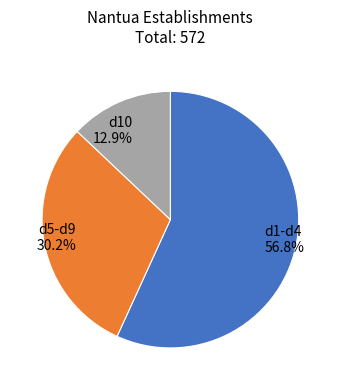

Which slice is the smallest?

d10